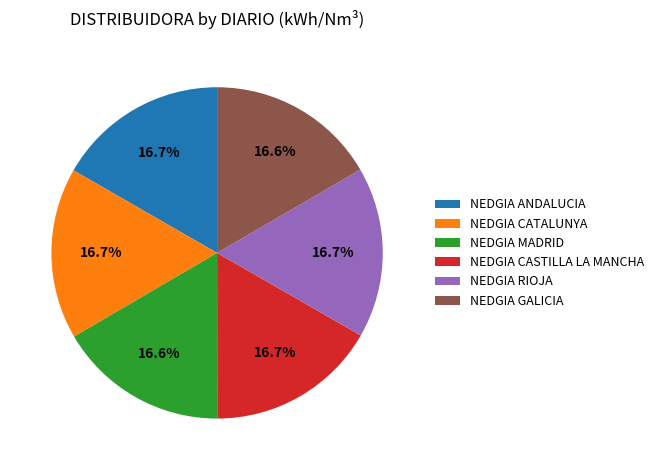

Is NEDGIA RIOJA the majority of the pie?

No